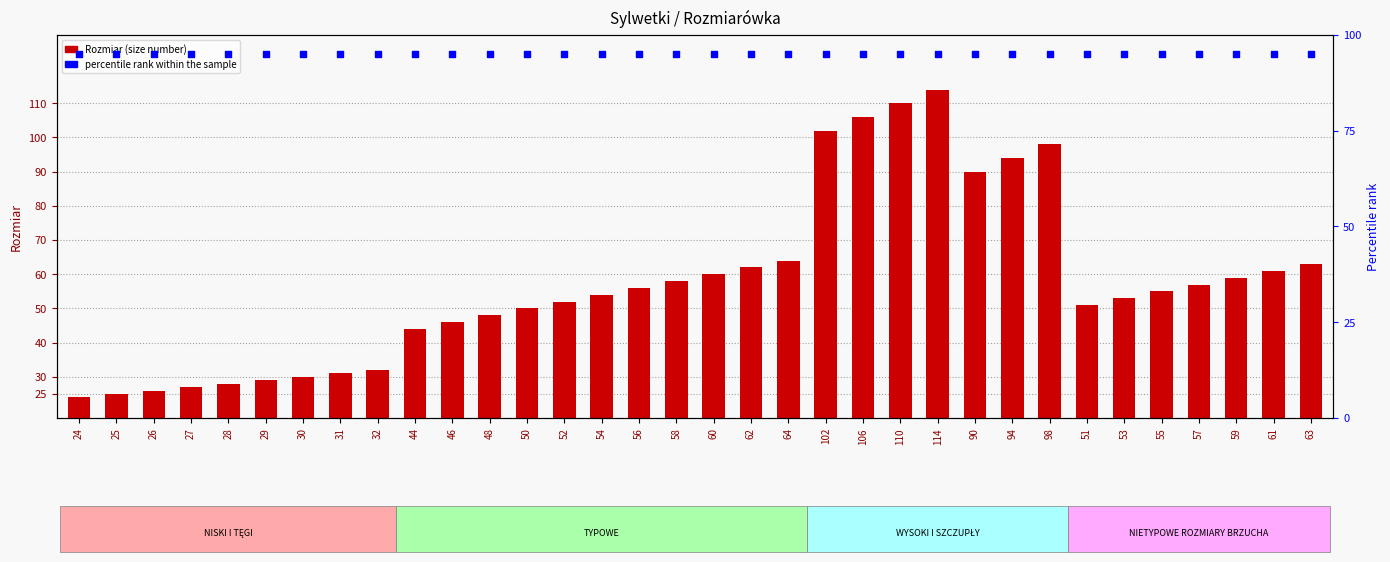

Which series has the largest total across all categories?

percentile rank within the sample